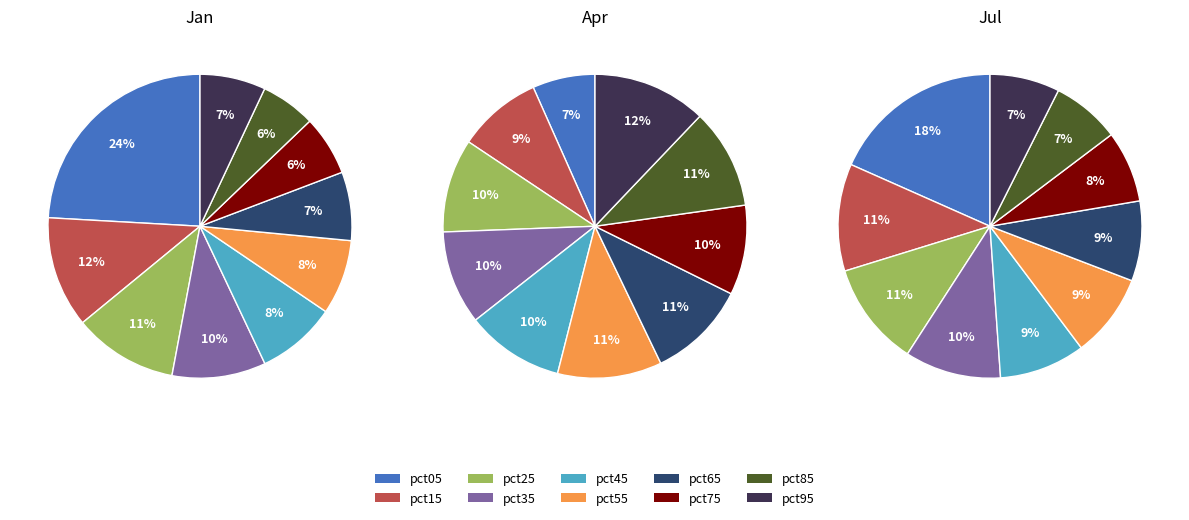

To the nearest percent, what is the difference between the pct95 and pct85 slice percentages?

1%